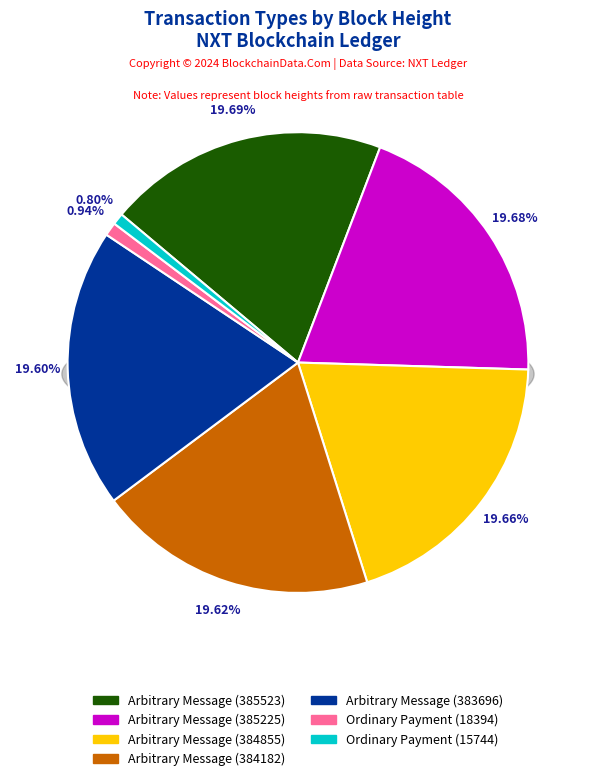

True or false: Ordinary Payment (18394) accounts for 1% of the total.

True